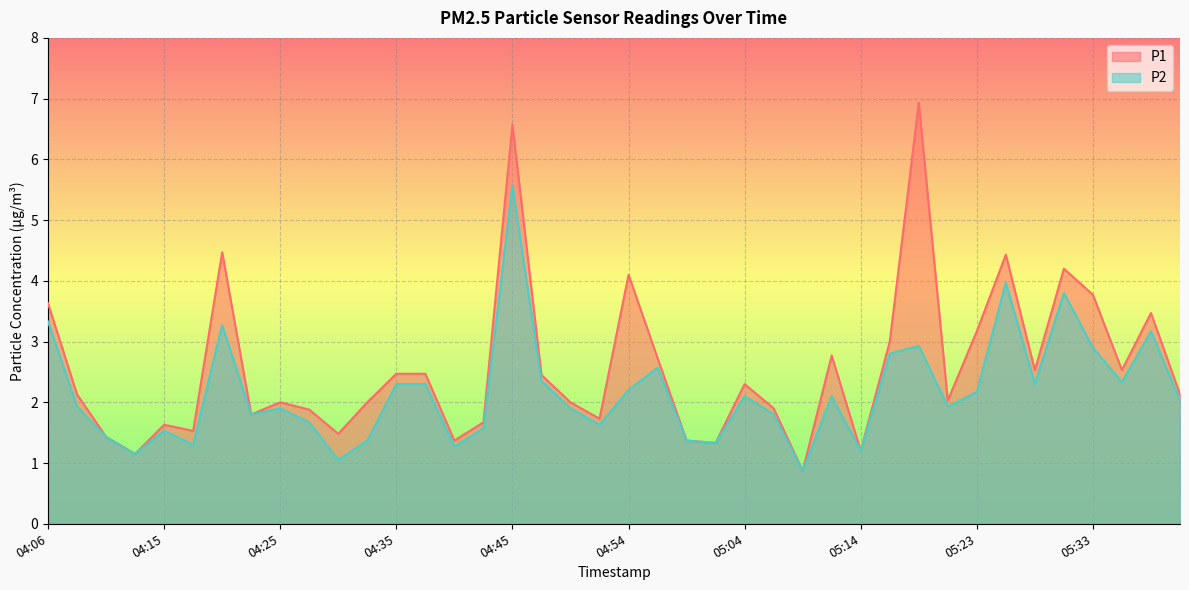

What is the approximate value of P2 at 05:38?

3.2